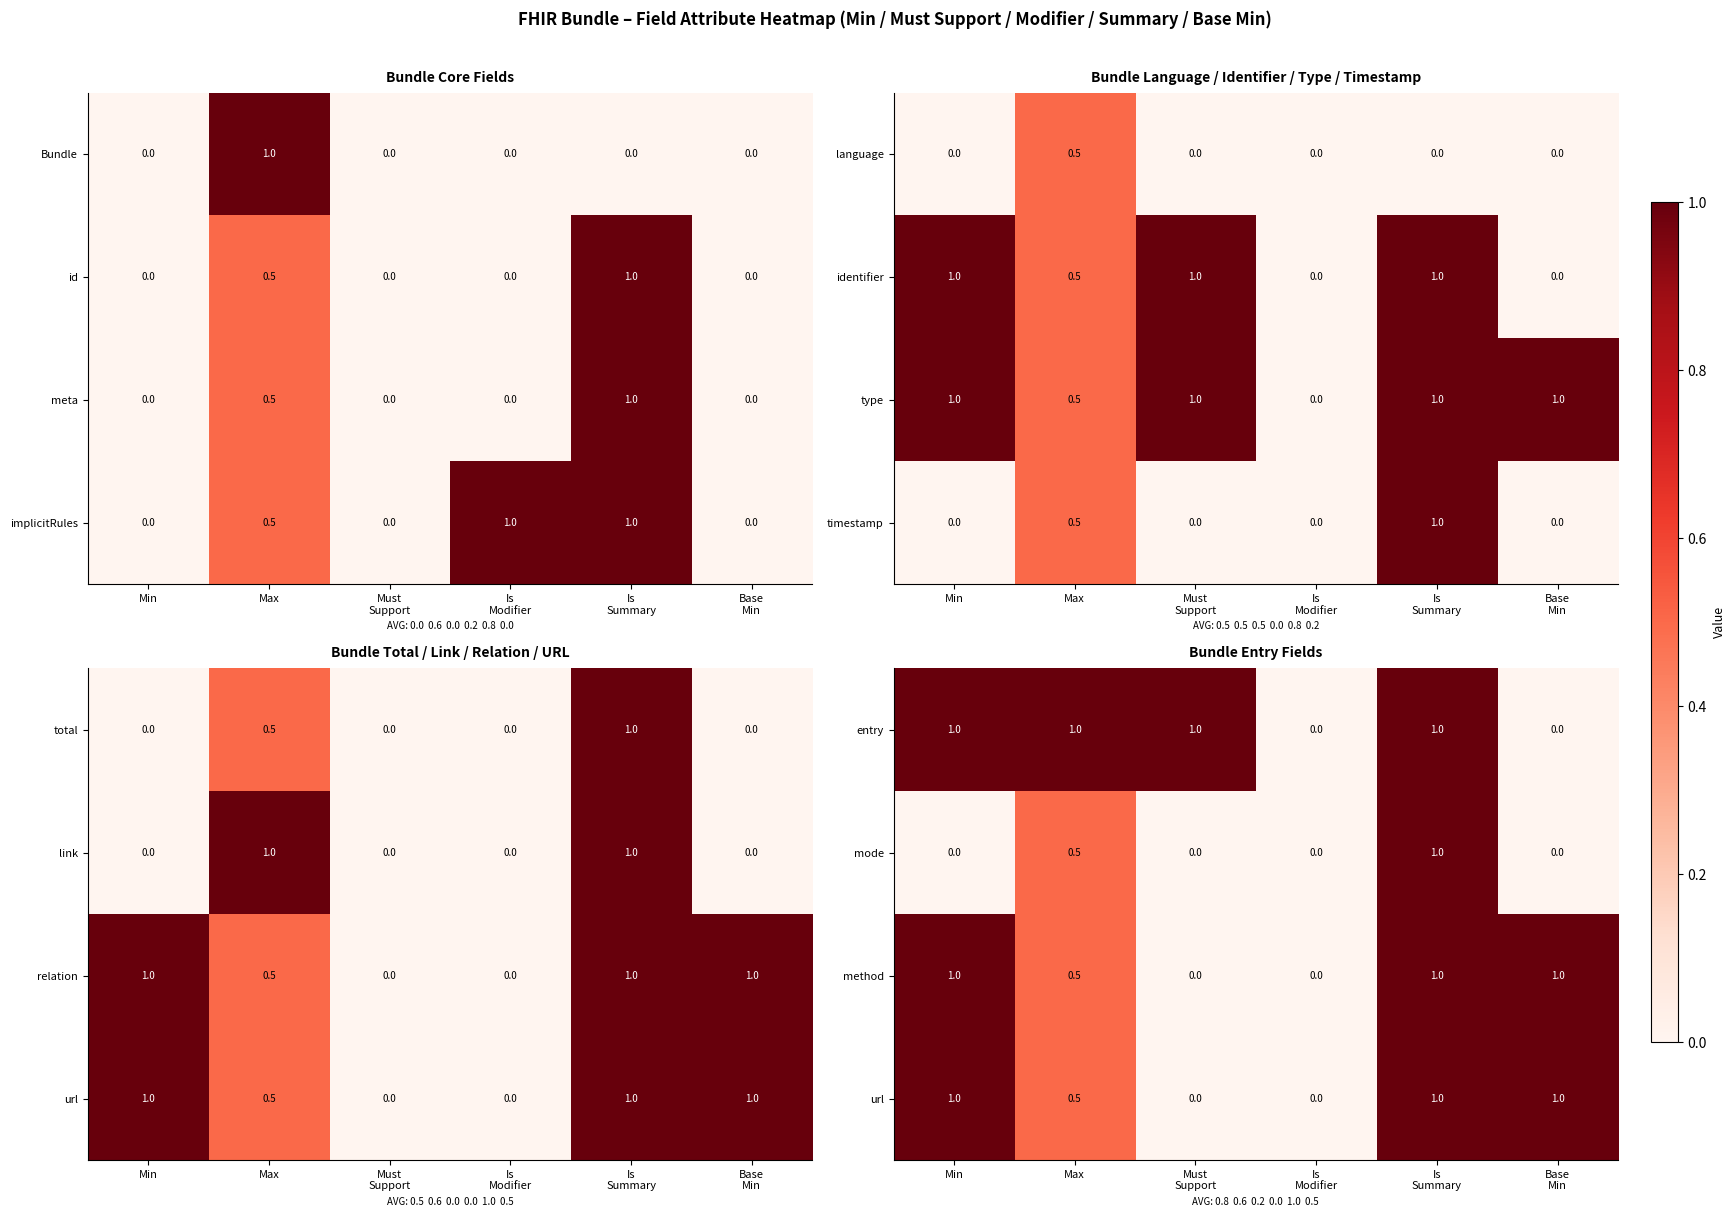

How many data points does each series have?

6